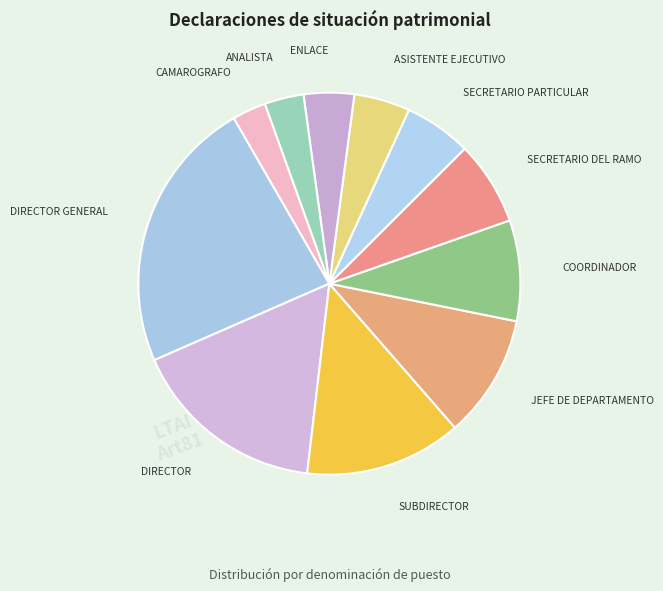

How many slices are in this pie chart?

11